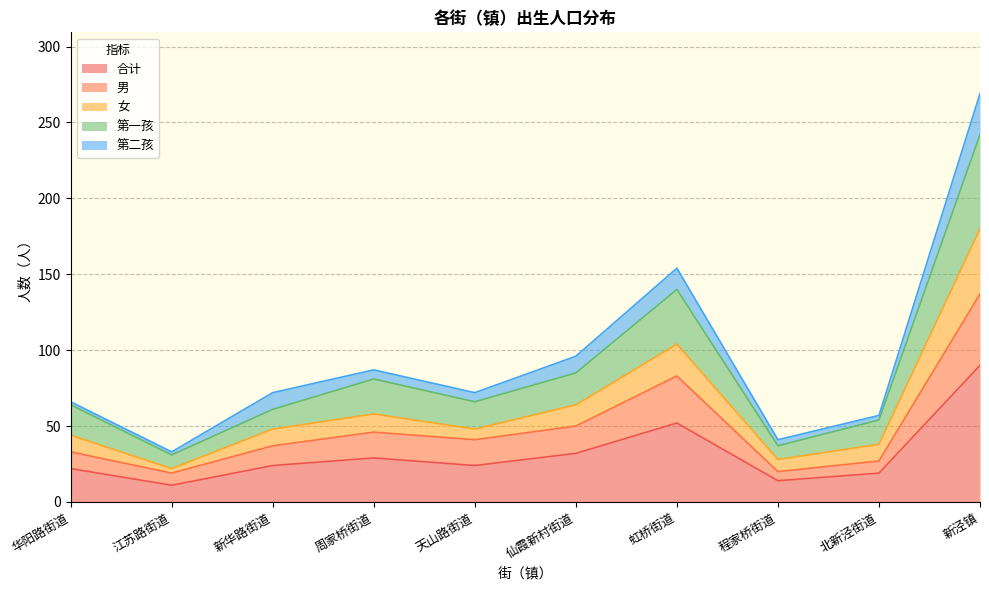

Where is the first local minimum for 第一孩?

江苏路街道